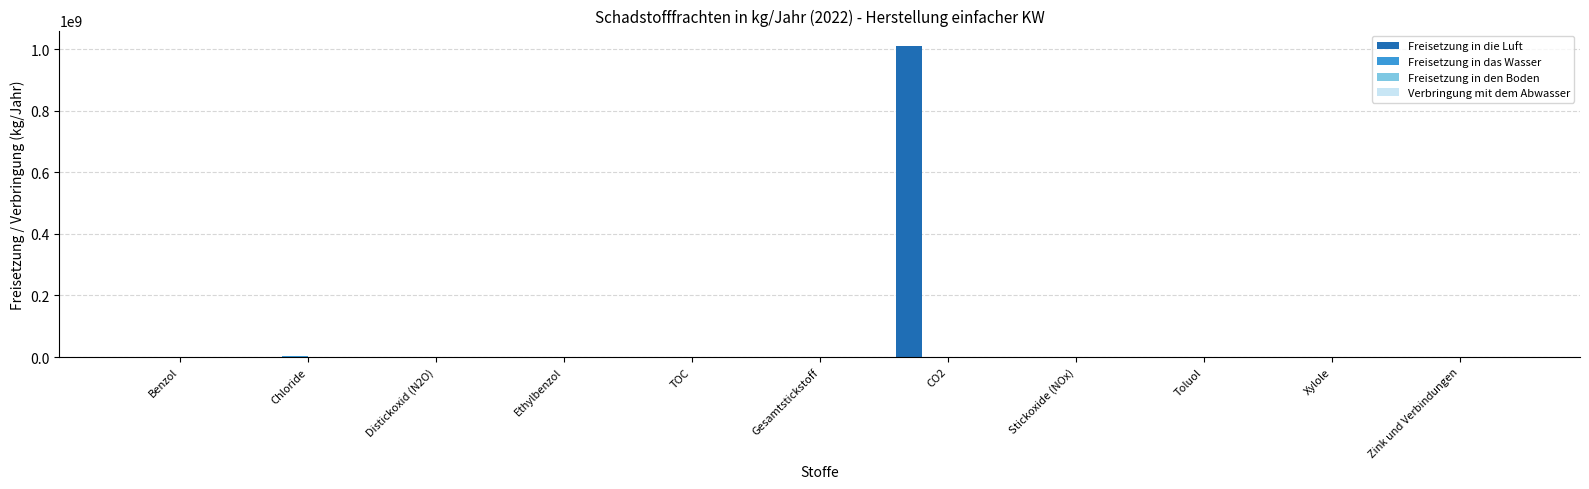

Which series has the largest total across all categories?

Freisetzung in die Luft